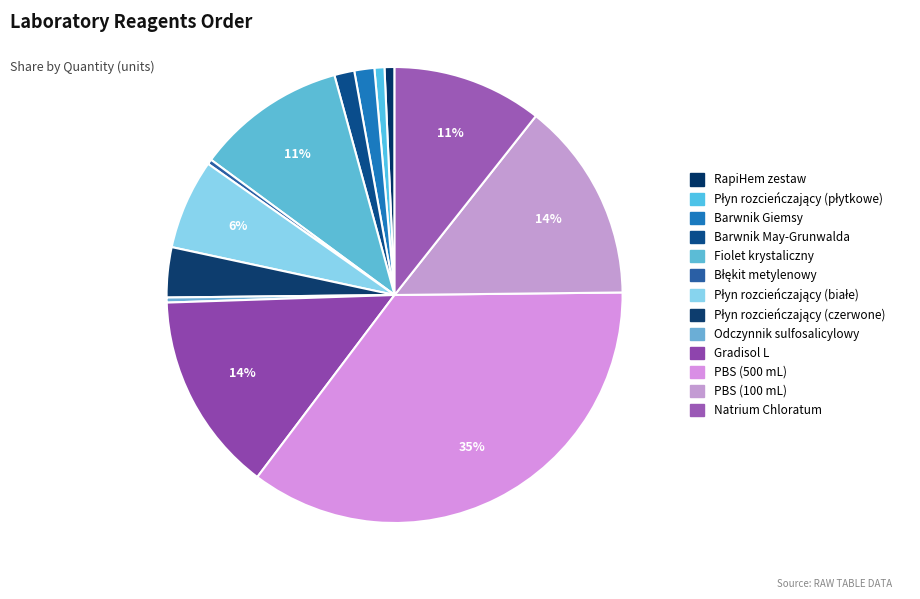

How many segments does this pie chart have?

13